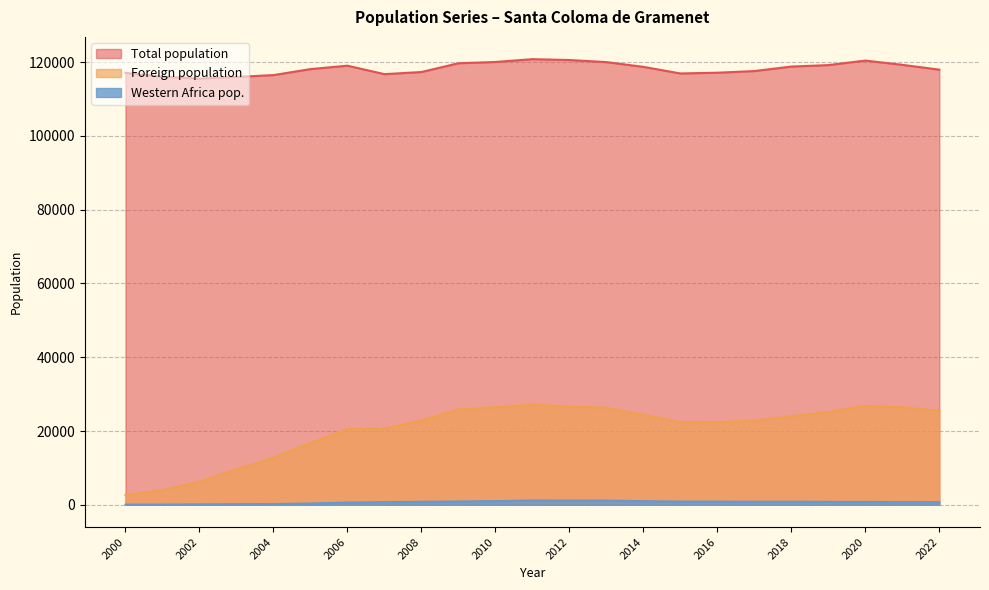

How many data points in Foreign population are above 22876?

11